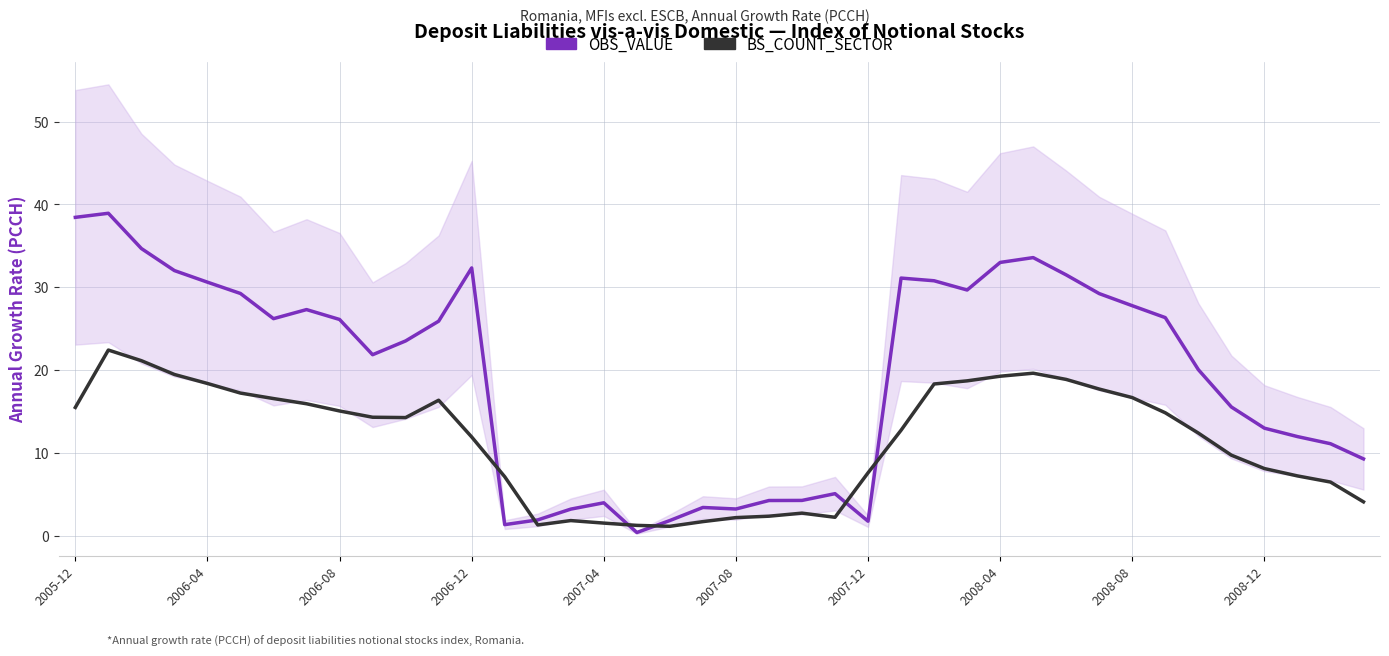

Which series has the widest spread of values?

OBS_VALUE